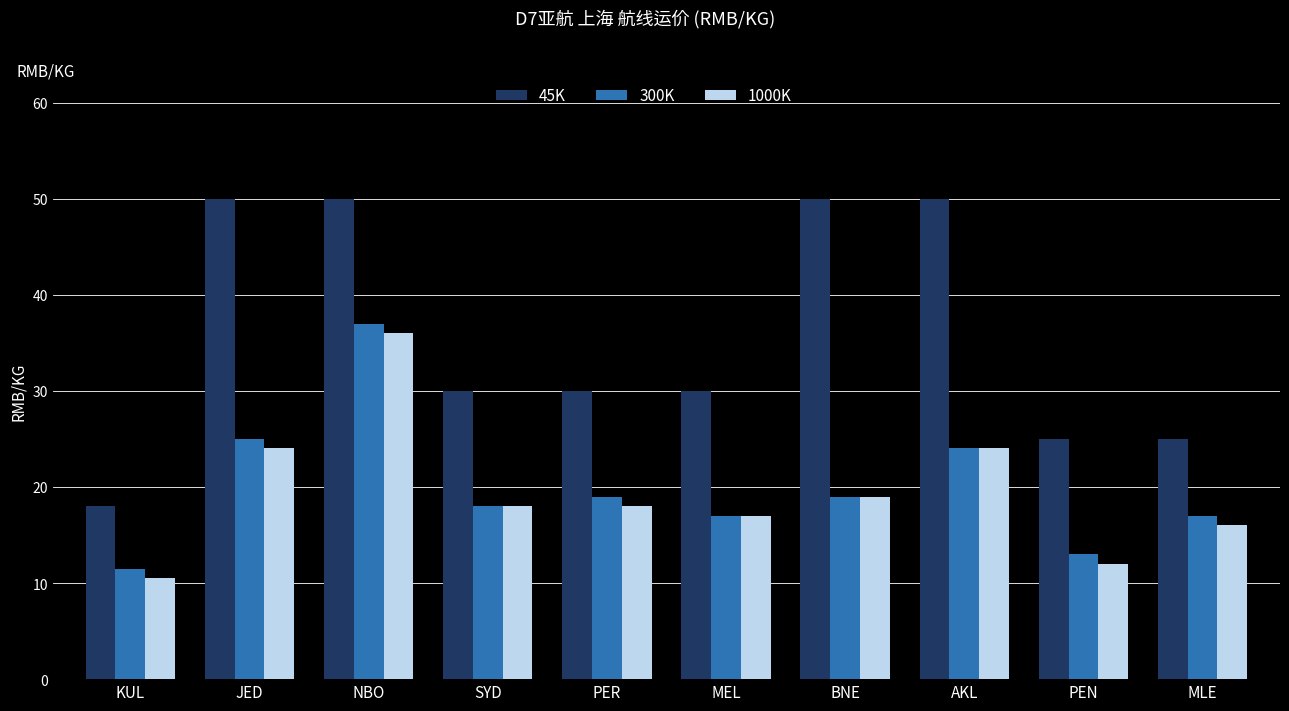

Reading left to right, list all the values displayed in this chart.

45K: KUL=18.0	JED=50.0	NBO=50.0	SYD=30.0	PER=30.0	MEL=30.0	BNE=50.0	AKL=50.0	PEN=25.0	MLE=25.0
300K: KUL=11.5	JED=25.0	NBO=37.0	SYD=18.0	PER=19.0	MEL=17.0	BNE=19.0	AKL=24.0	PEN=13.0	MLE=17.0
1000K: KUL=10.5	JED=24.0	NBO=36.0	SYD=18.0	PER=18.0	MEL=17.0	BNE=19.0	AKL=24.0	PEN=12.0	MLE=16.0